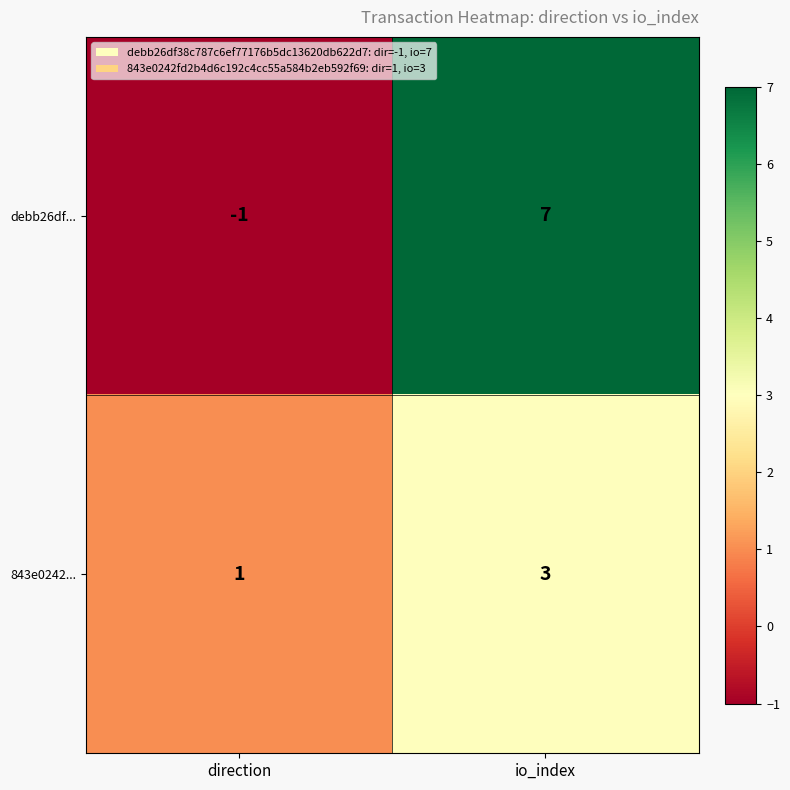

At which label does debb26df... reach its peak?

io_index